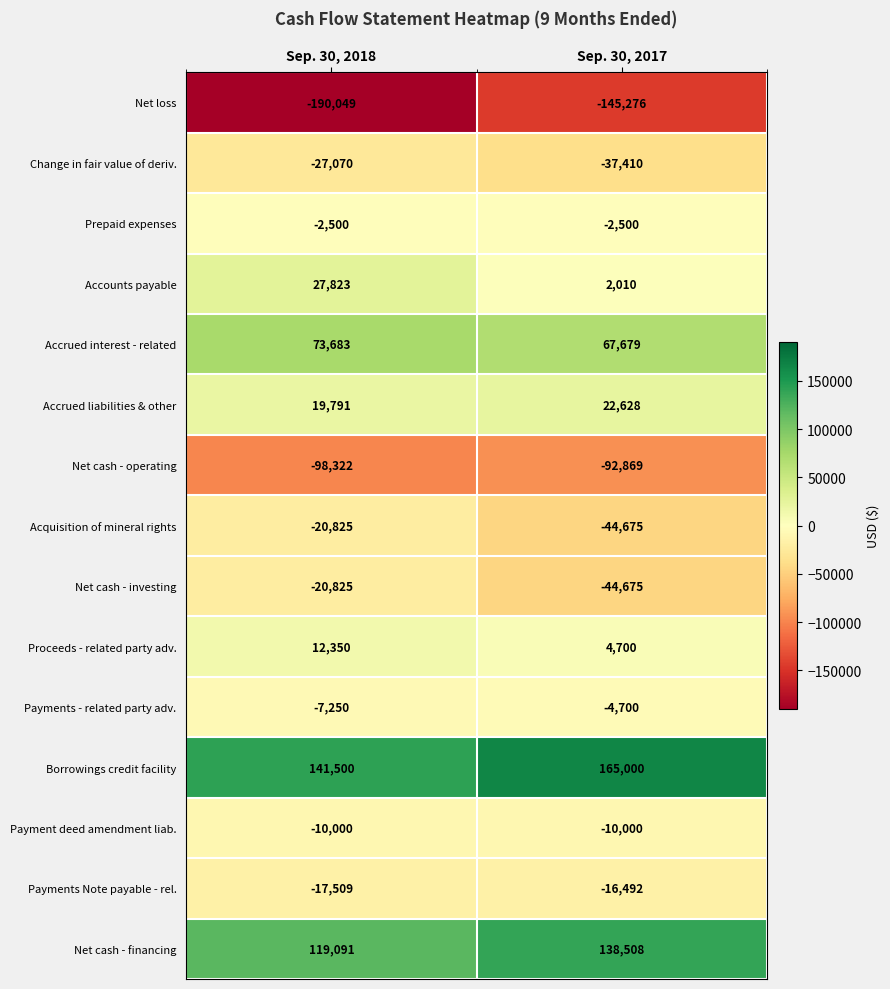

Count the number of categories in the chart.

2